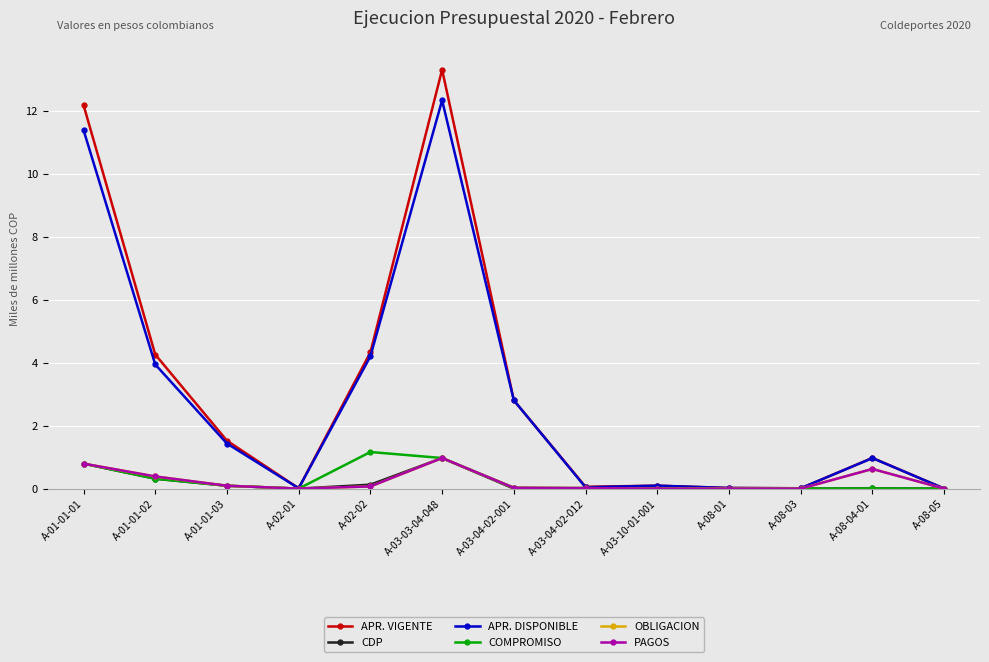

How many lines are shown in the chart?

6